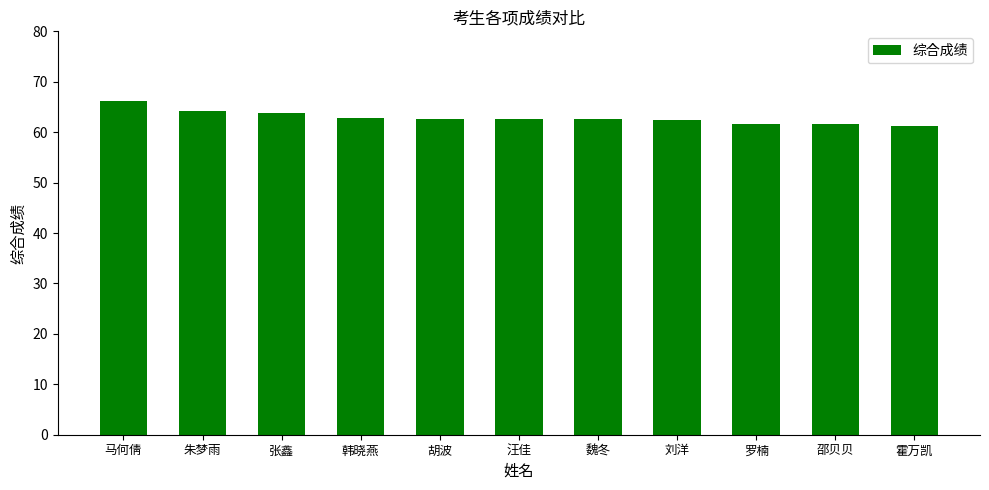

Which category has the highest value across all series?

马何倩